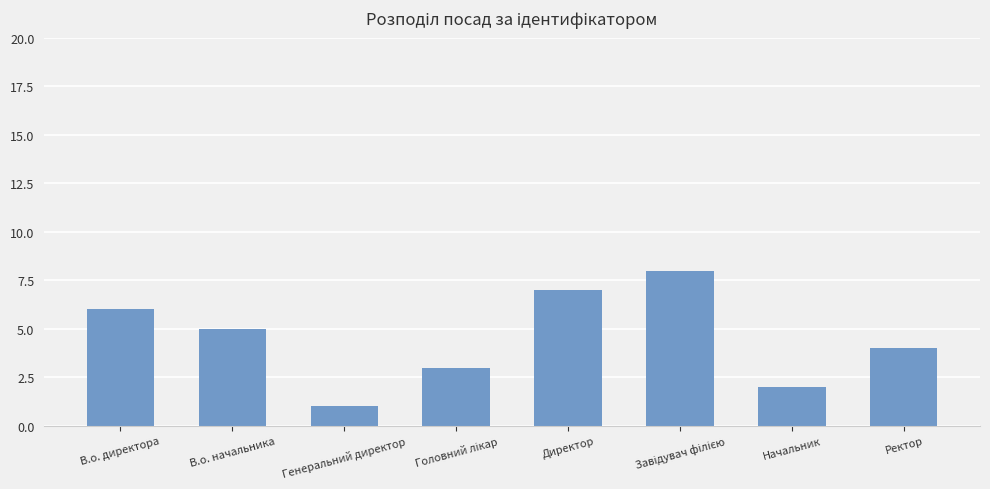

What is the label of the 5th bar from the left?

Директор